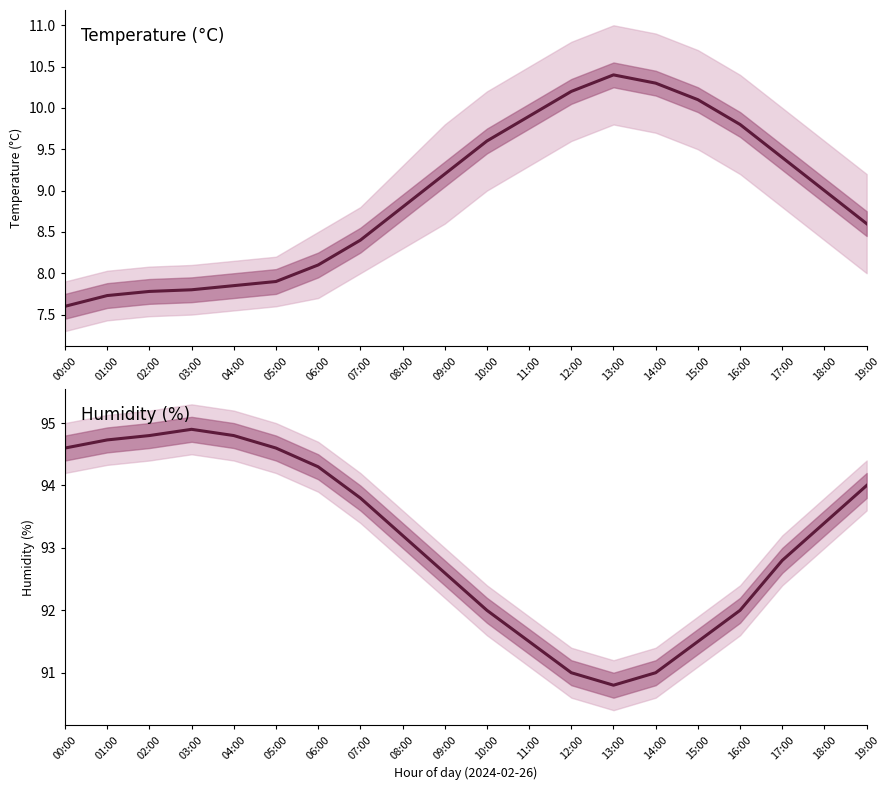

What is the sum of the temperature values at 11:00 and 03:00?

17.7